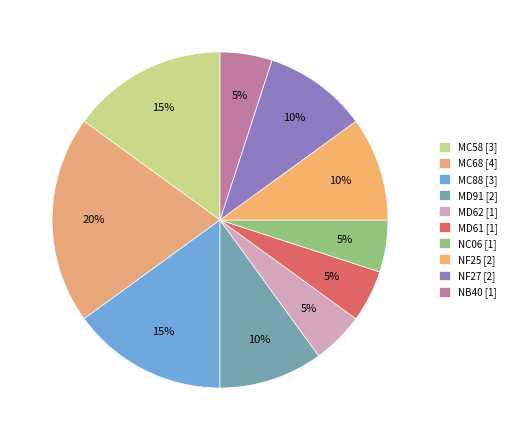

What is the ratio of the value at MD61 to the value at NF27?

0.5